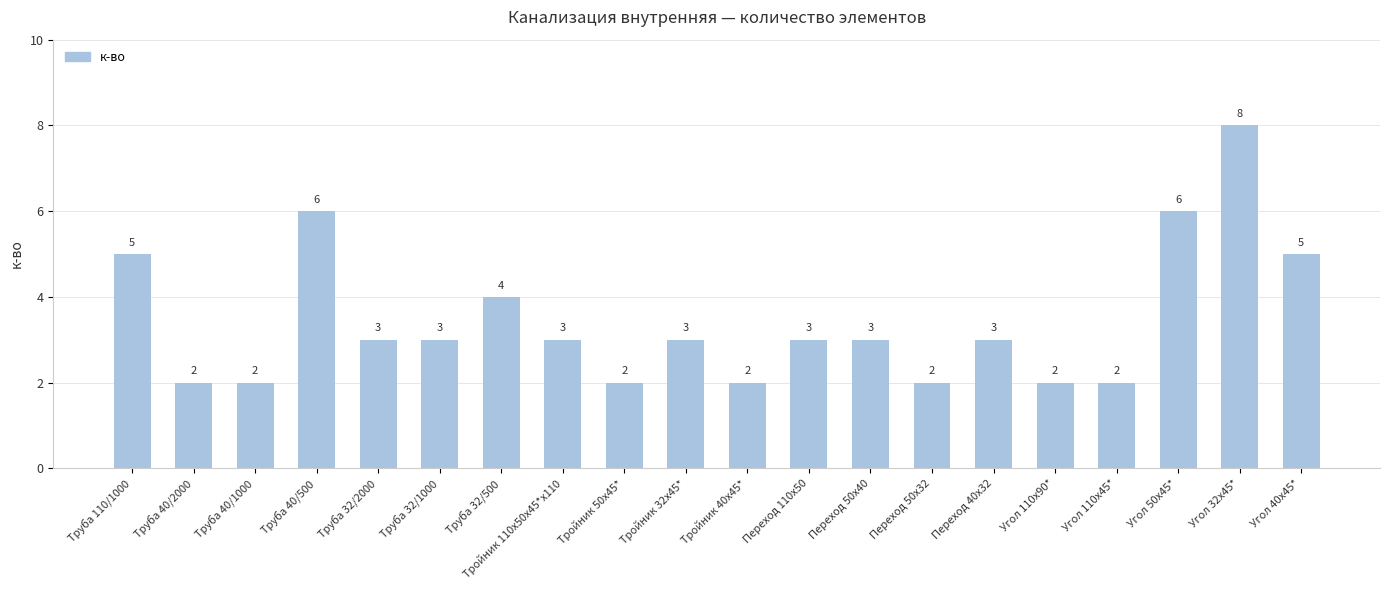

Does the chart contain stacked bars?

No